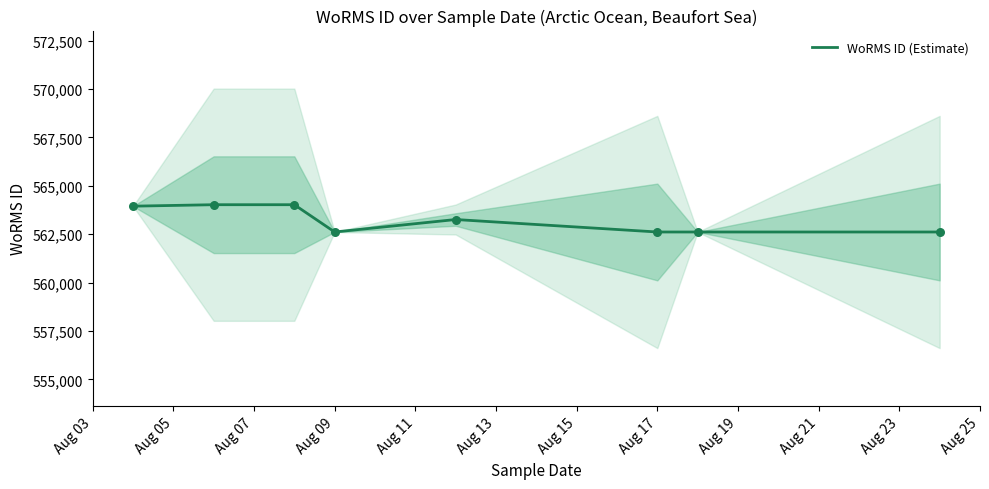

Which has a higher value, Aug 11 or Aug 13?

Aug 11